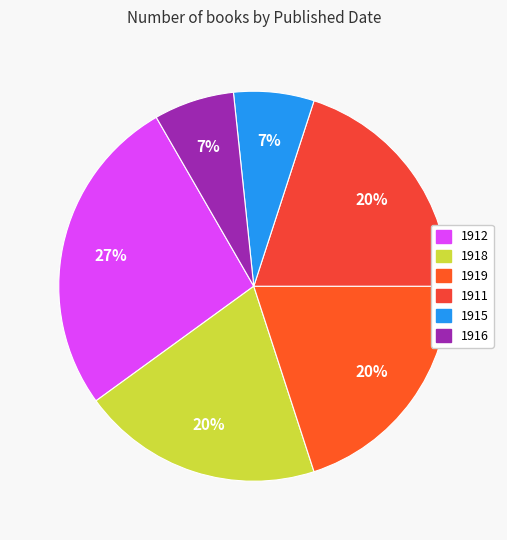

To the nearest percent, what is the combined percentage of 1912 and 1918?

47%